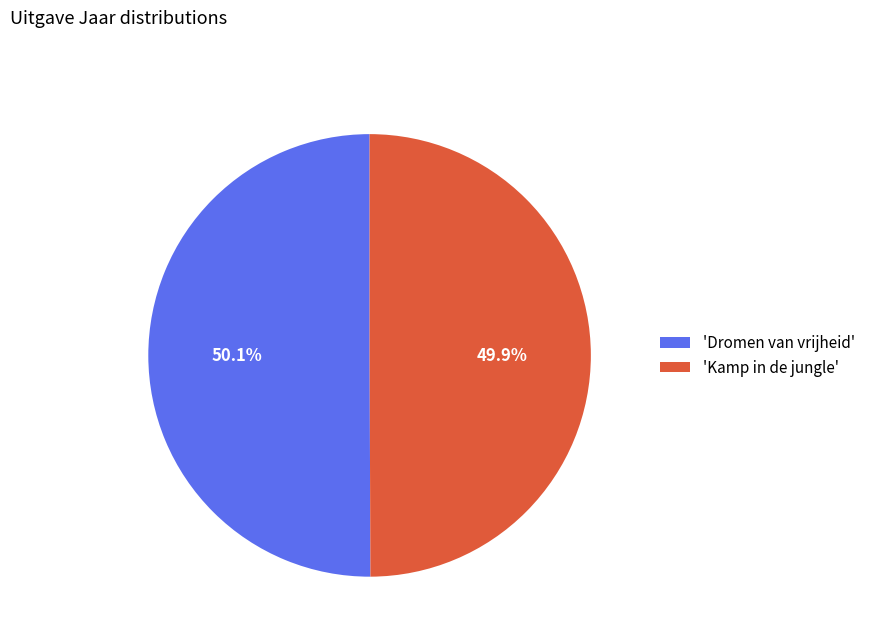

What is the ratio of the value at 'Dromen van vrijheid' to the value at 'Kamp in de jungle'?

1.0